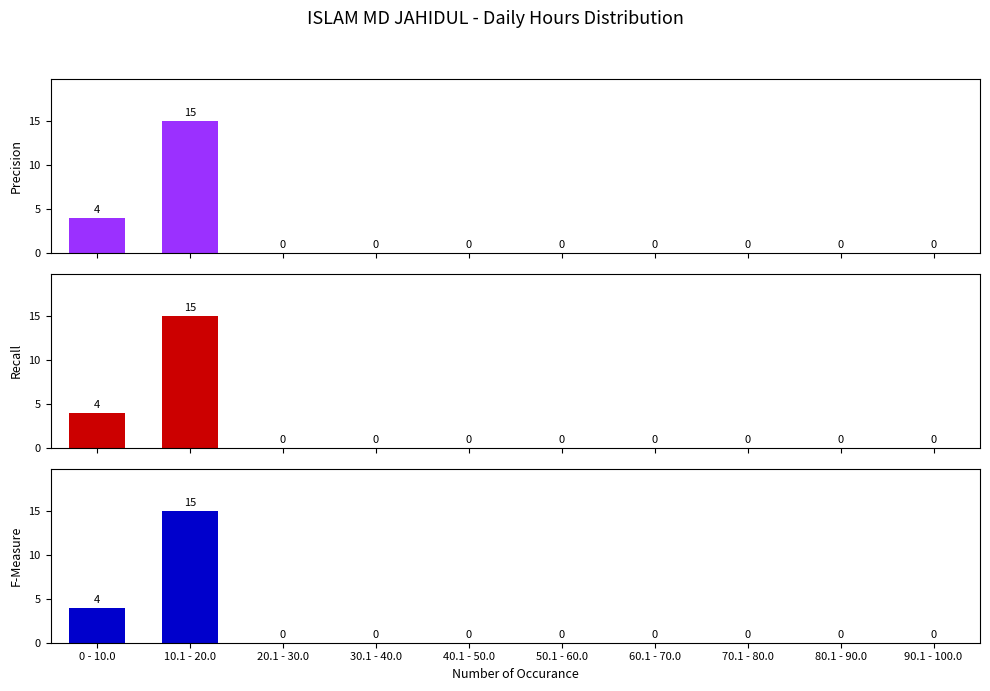

How many bars are there in total?

30